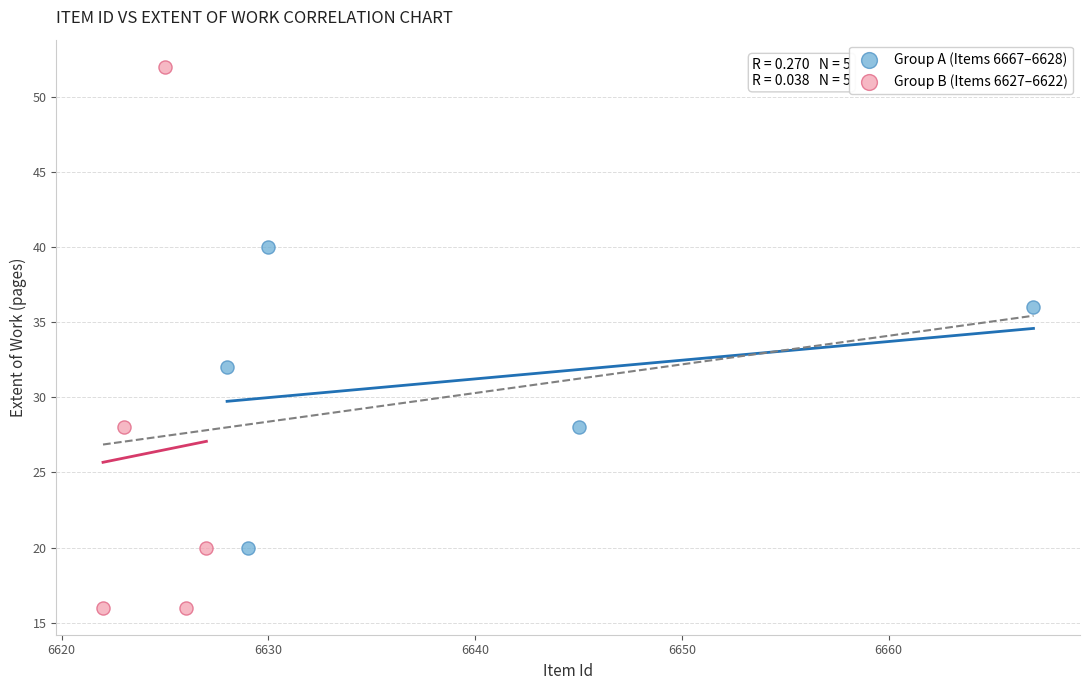

Which series has the largest Y range (max minus min)?

Group B (Items 6627–6622)